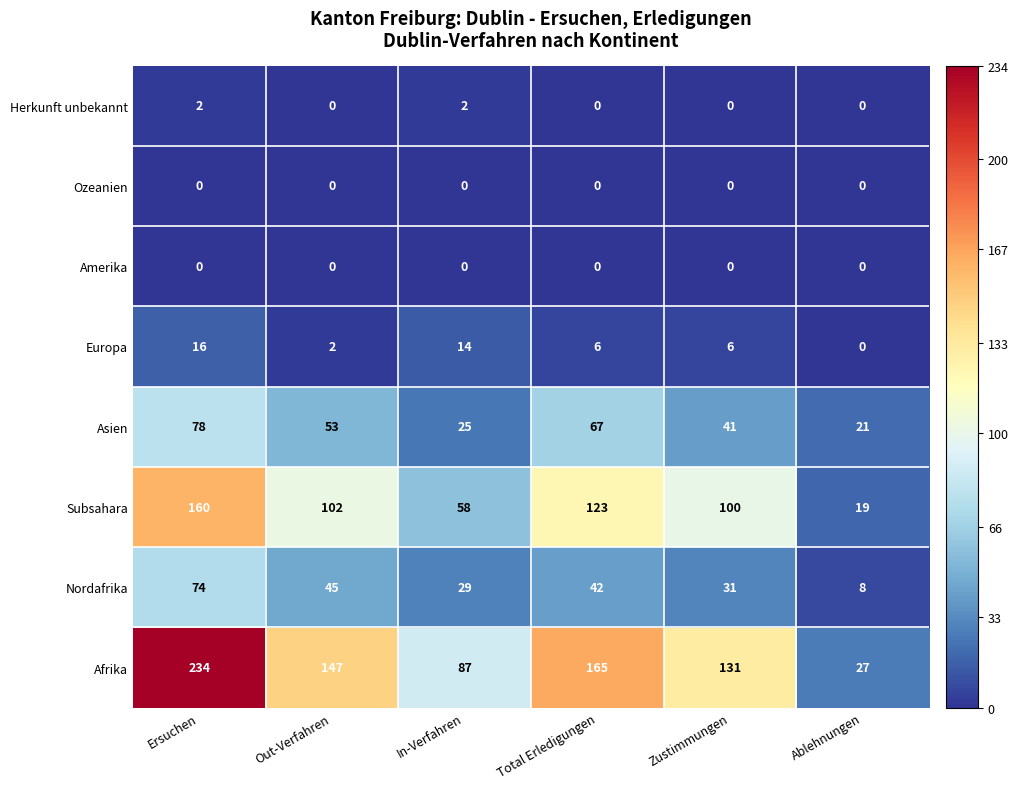

Is it true that Ozeanien equals 0 at Out-Verfahren?

True